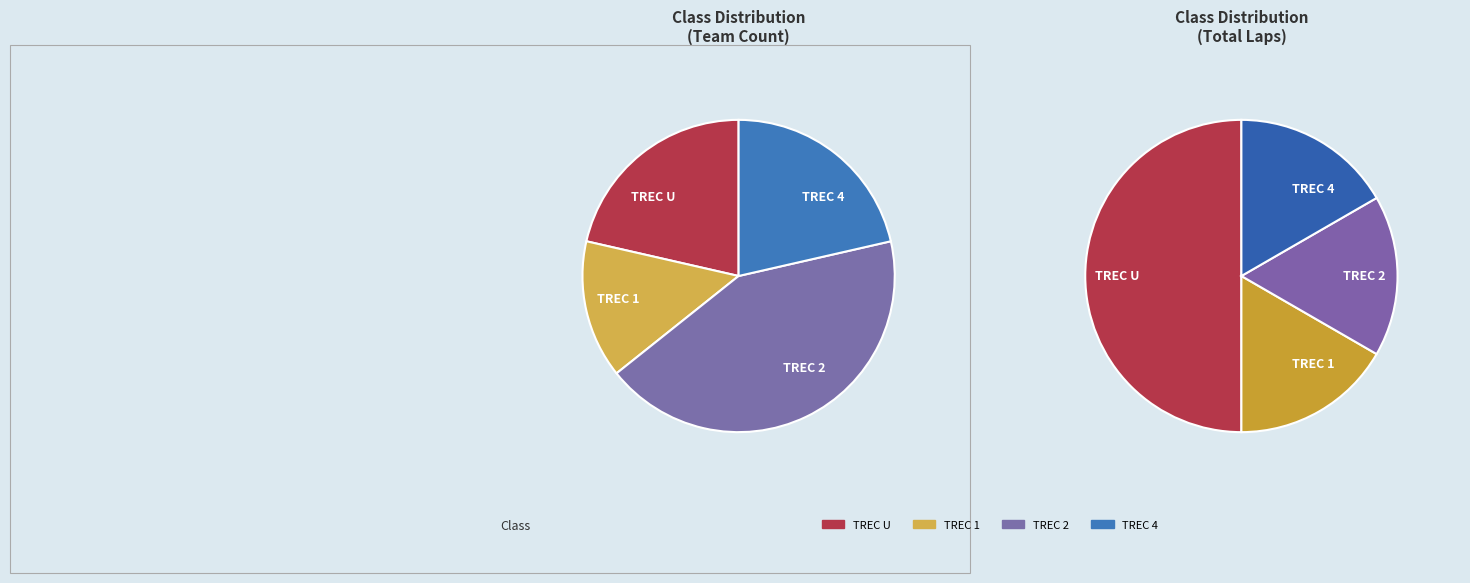

How many slices are in this pie chart?

4